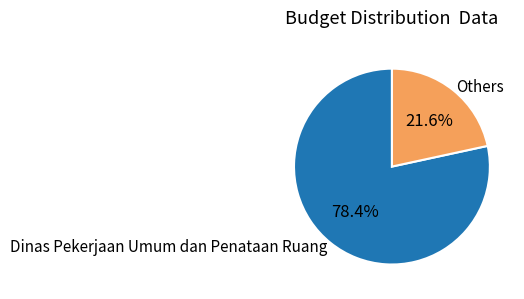

Combined, do Dinas Pekerjaan Umum dan Penataan Ruang and Others account for over 50%?

Yes